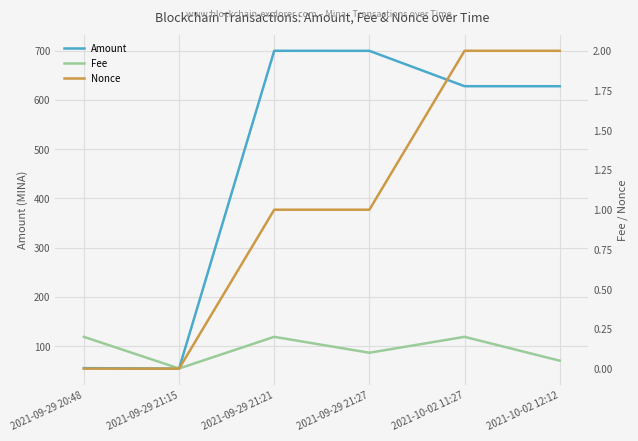

True or false: Nonce has a value of 2.0 at 2021-10-02 11:27.

True